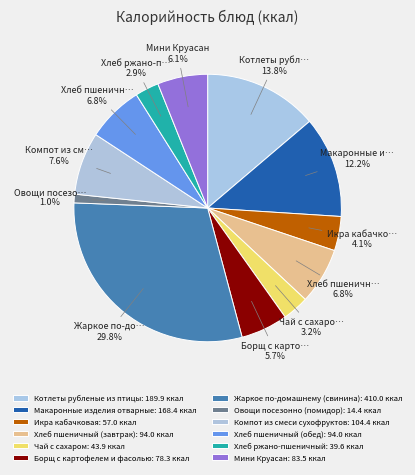

To the nearest percent, what is the average slice percentage?

8%